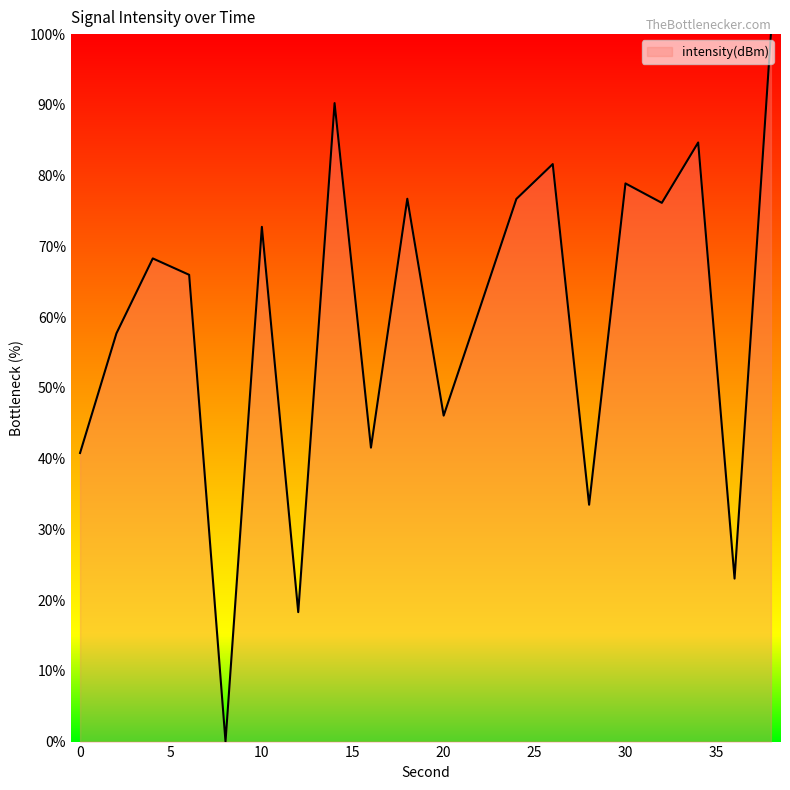

How many interior local valleys (lower than both neighbors) does the data have?

7